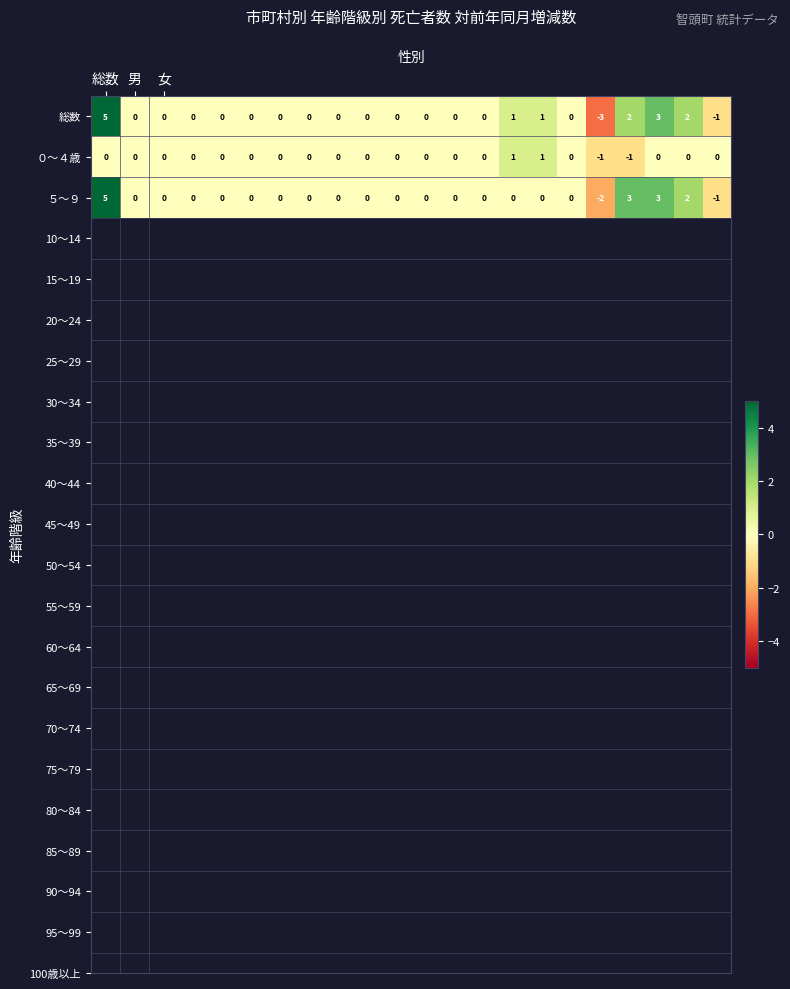

What is the maximum value shown in the chart?

5